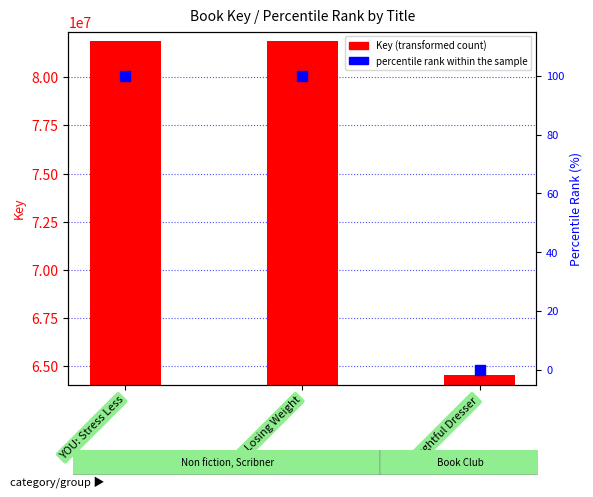

What is the total value across all series at YOU: Stress Less?

81865275.0